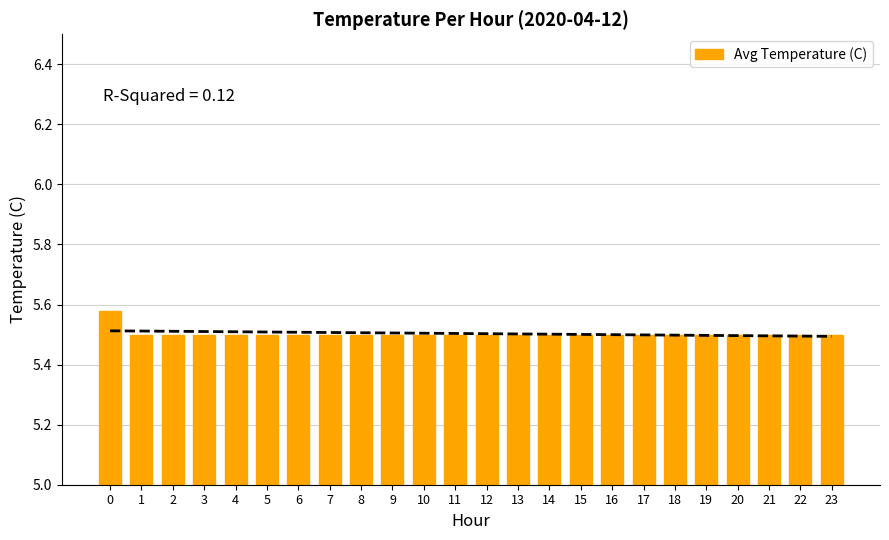

True or false: the data shows 5.5 at 21.

True